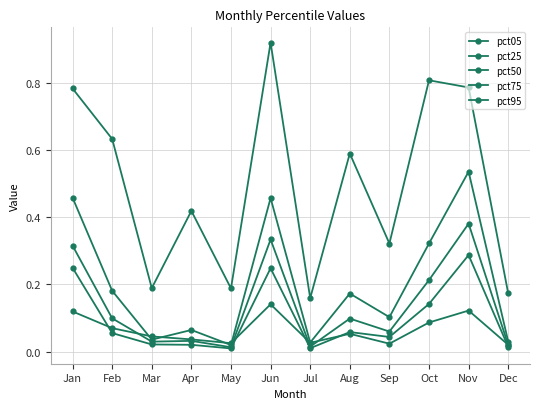

Is this an area chart (filled region under the line)?

No